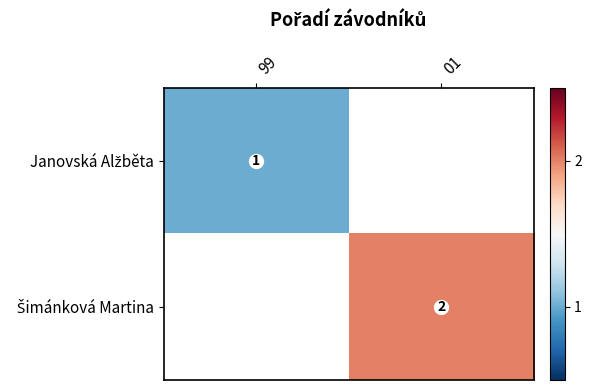

Which category has the lowest value in the Šimánková Martina series?

99